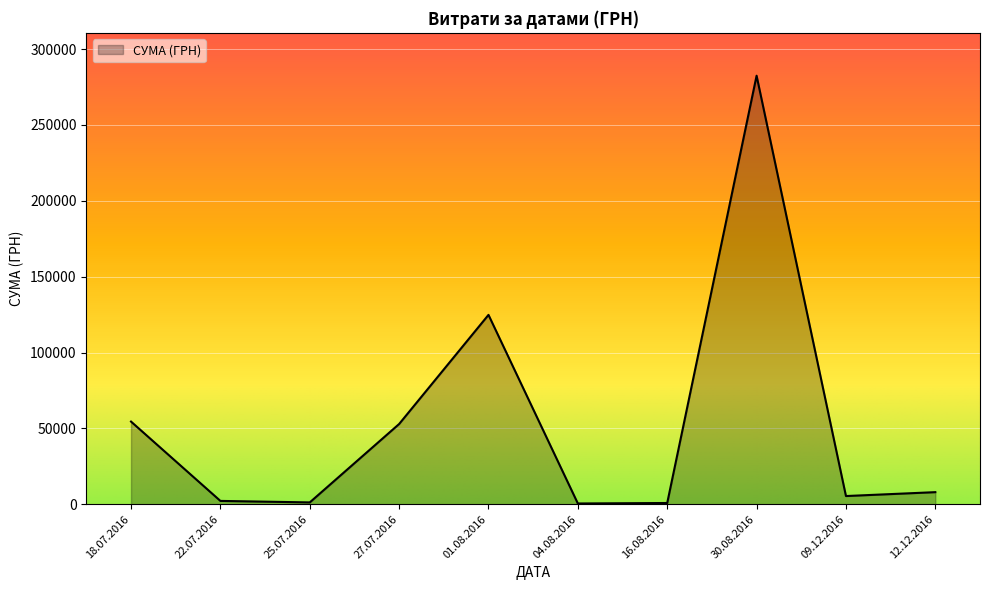

At which category does the data reach its first local peak?

01.08.2016